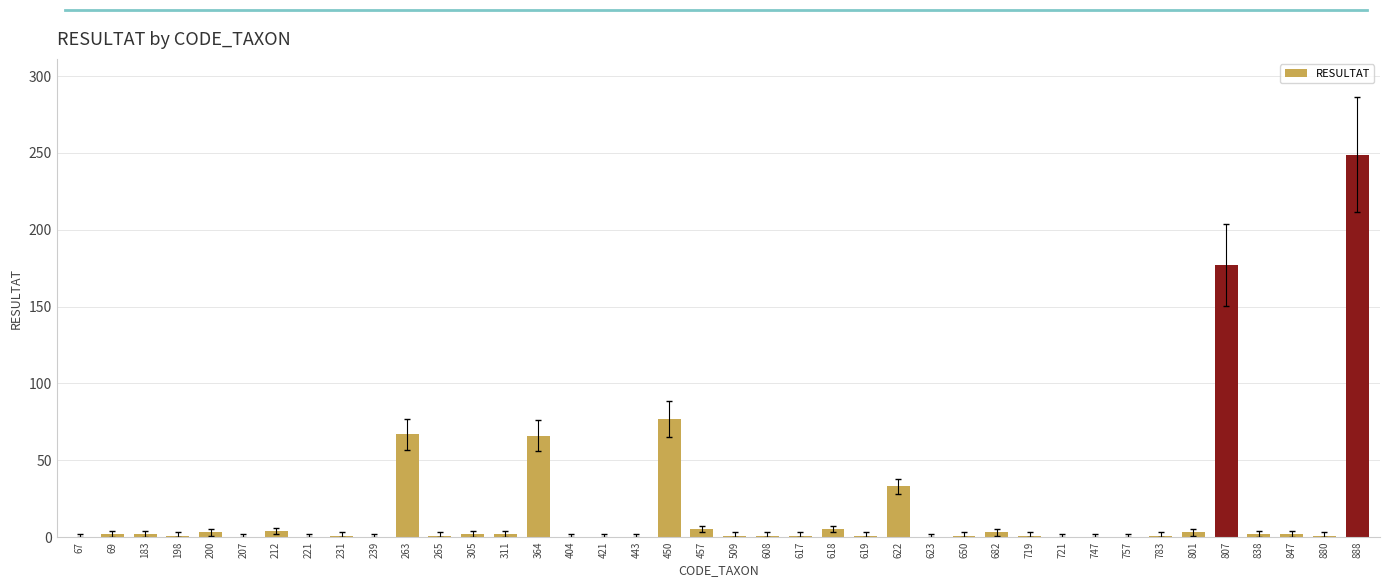

Read the value at 888.

249